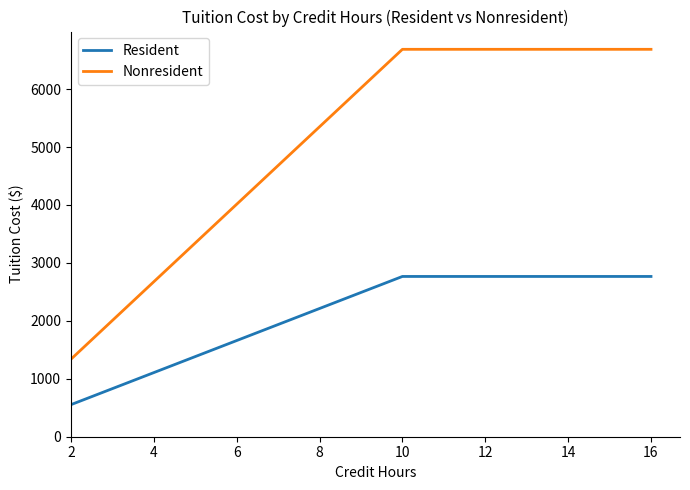

At 4, list the series in order from largest to smallest.

Nonresident, Resident